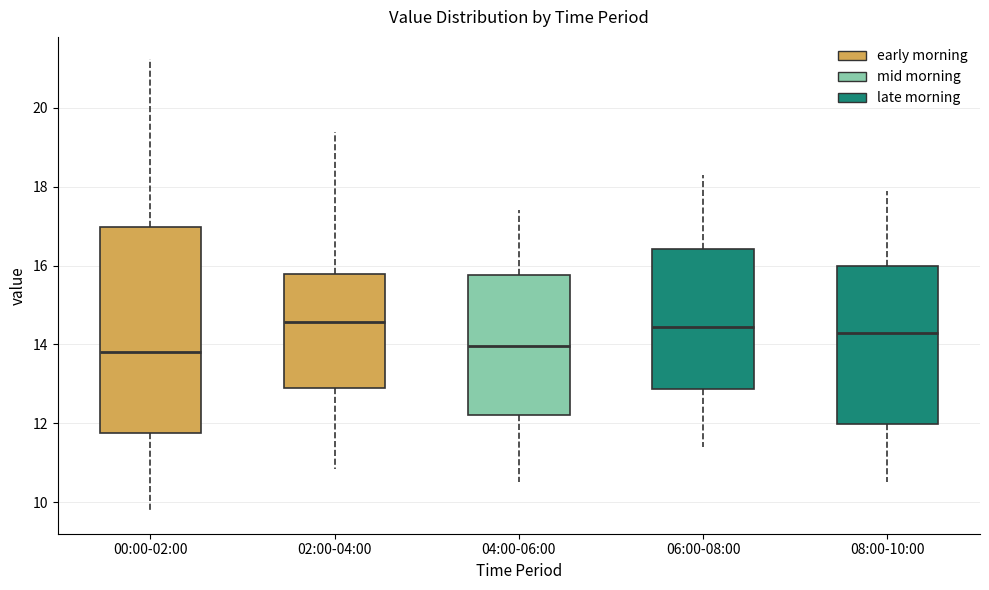

Where does the median line of the box for 08:00-10:00 sit on the y-axis? The values are not printed on the chart, so give them approximately, as read against the axis.

14.4